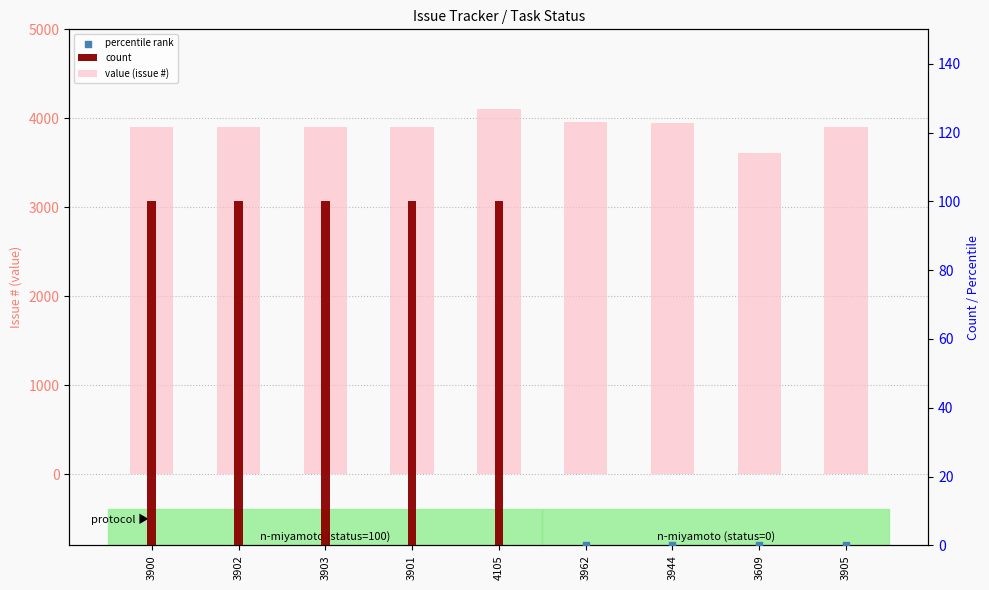

At how many categories does at least one series exceed 3840?

8